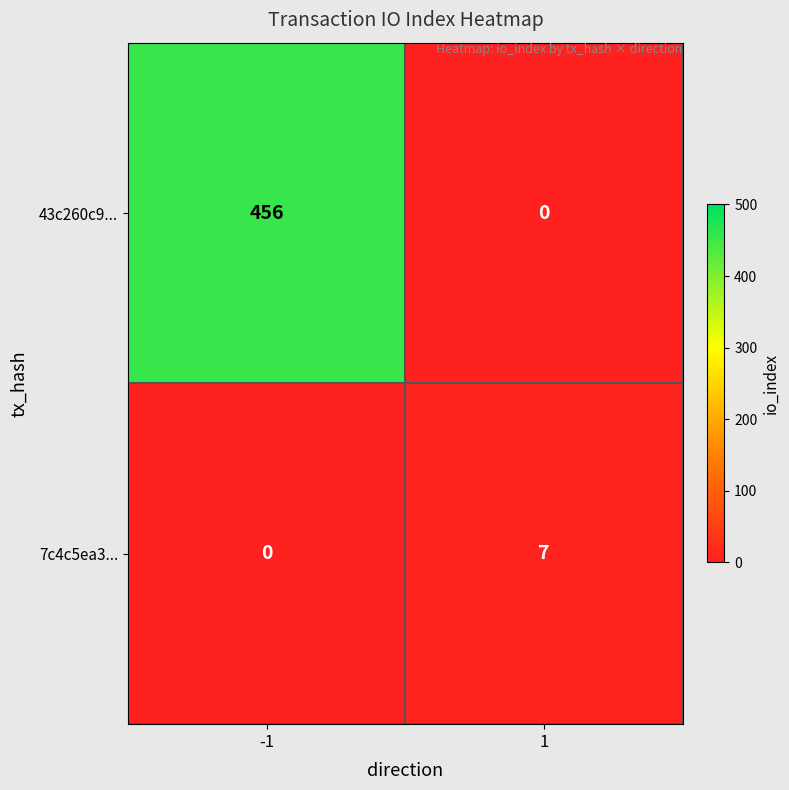

Is it true that 43c260c9... equals 0 at 1?

True